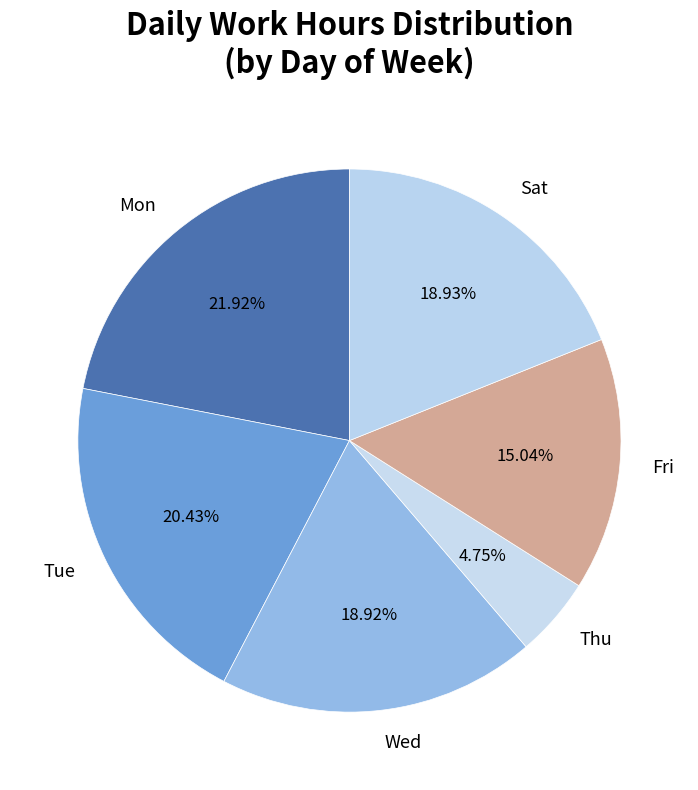

Count the number of slices in the pie.

6